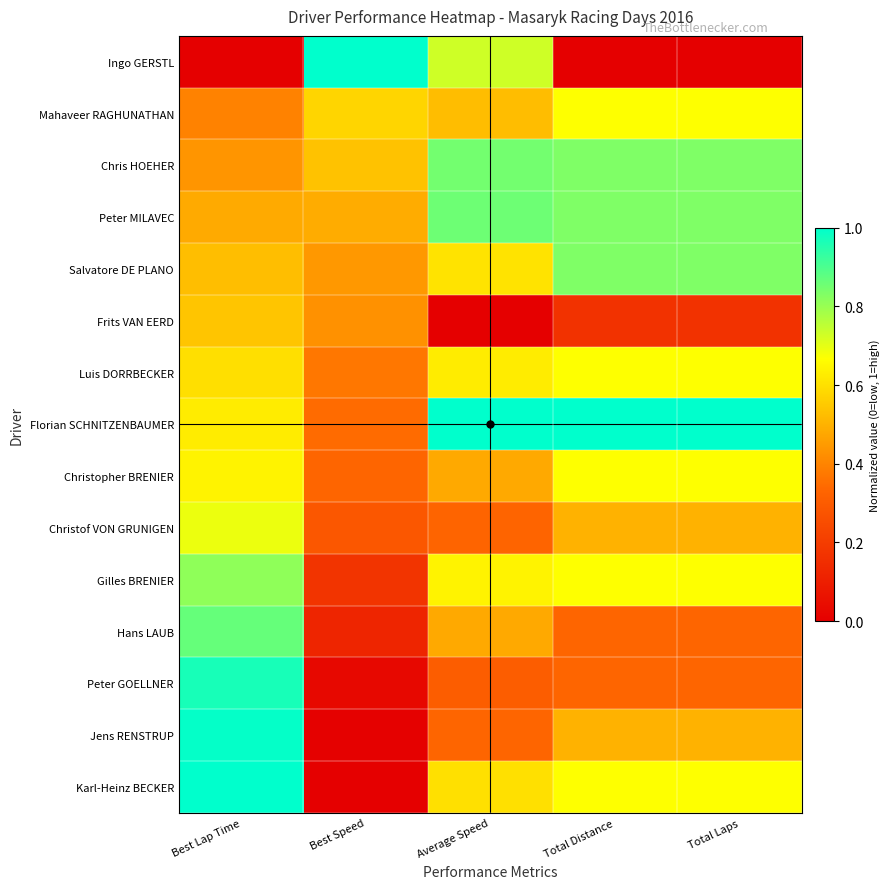

Which label corresponds to the largest value in the chart?

Best Speed